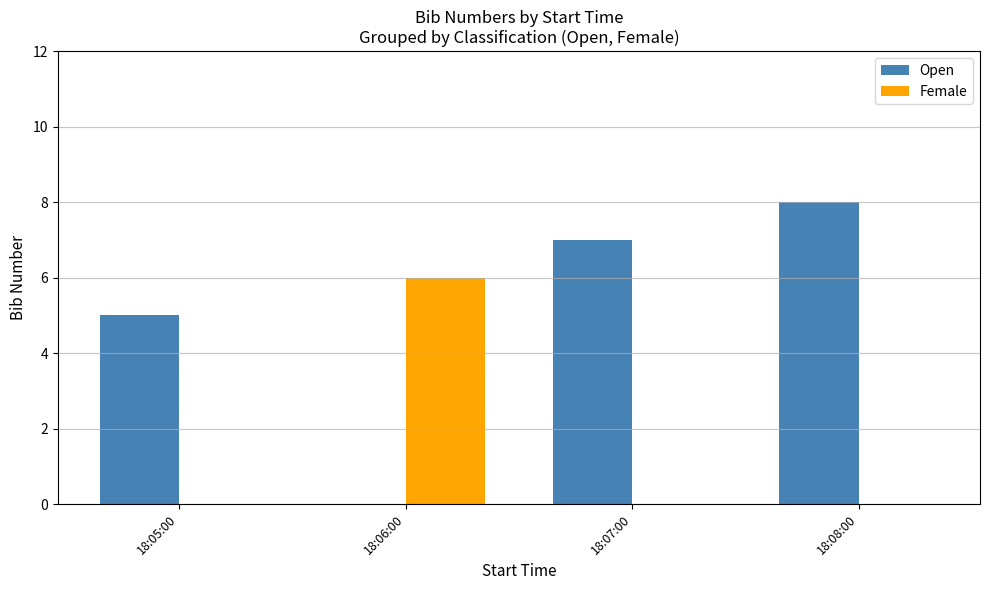

Is the value of Female at 18:07:00 greater than the value of Open at 18:07:00?

No